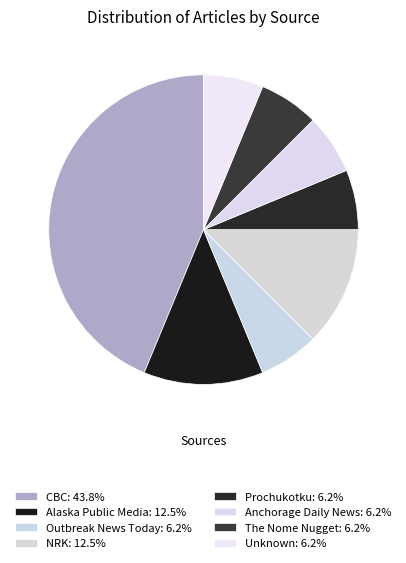

How many segments does this pie chart have?

8